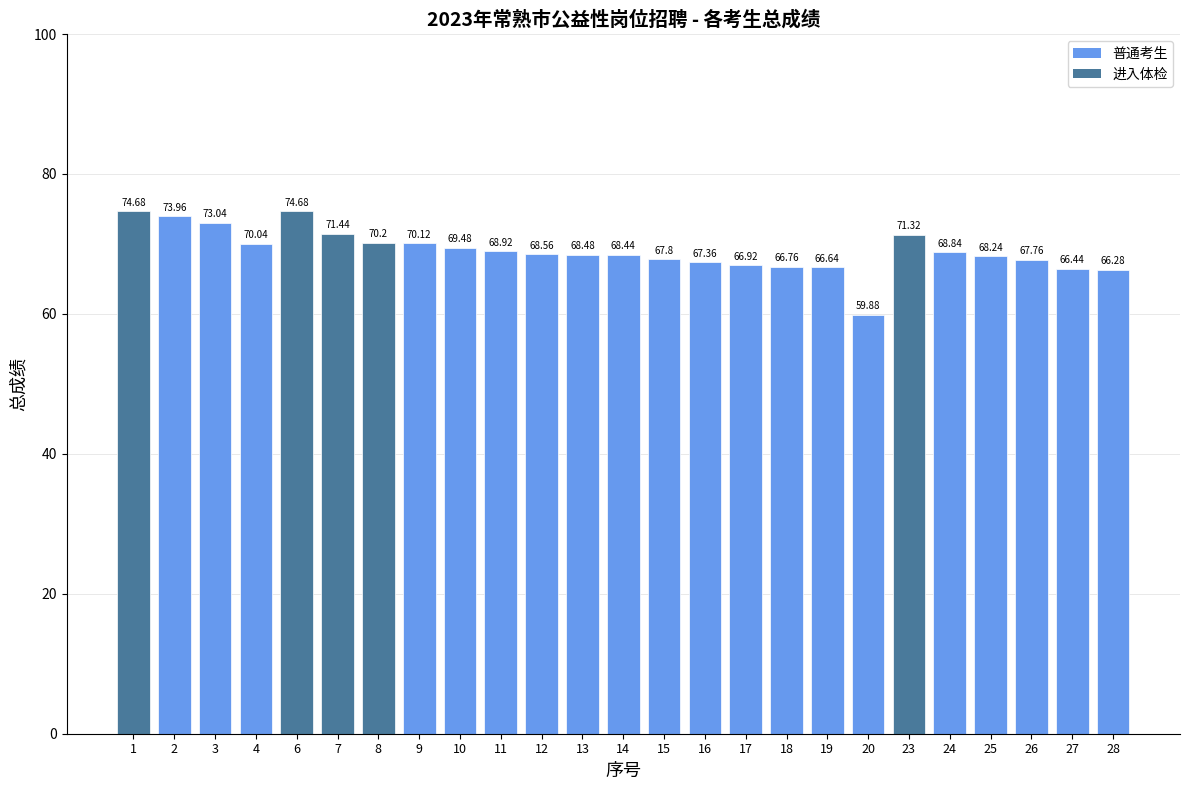

Reading left to right, extract all data points from this chart.

74.7	74.0	73.0	70.0	74.7	71.4	70.2	70.1	69.5	68.9	68.6	68.5	68.4	67.8	67.4	66.9	66.8	66.6	59.9	71.3	68.8	68.2	67.8	66.4	66.3